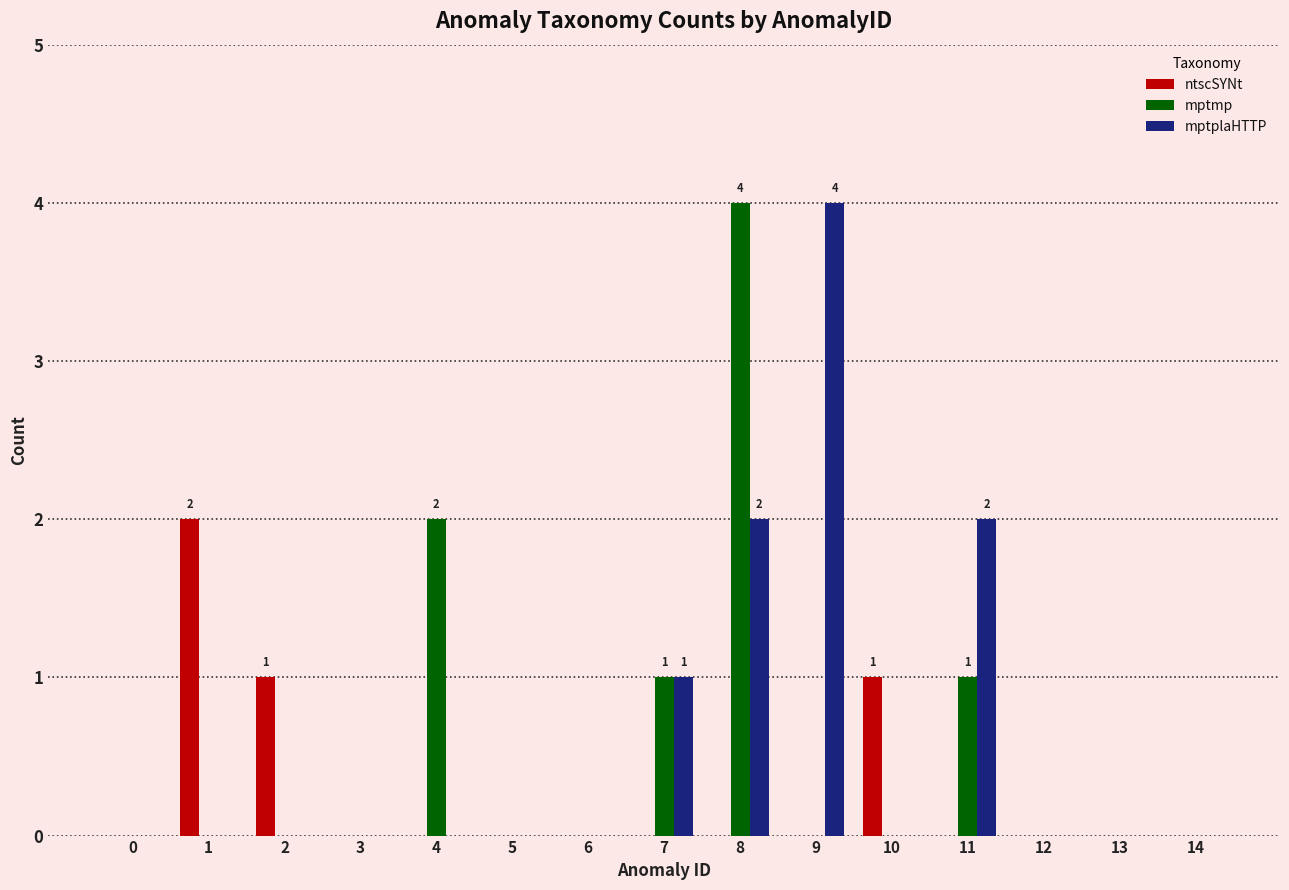

Are the bars horizontal?

No